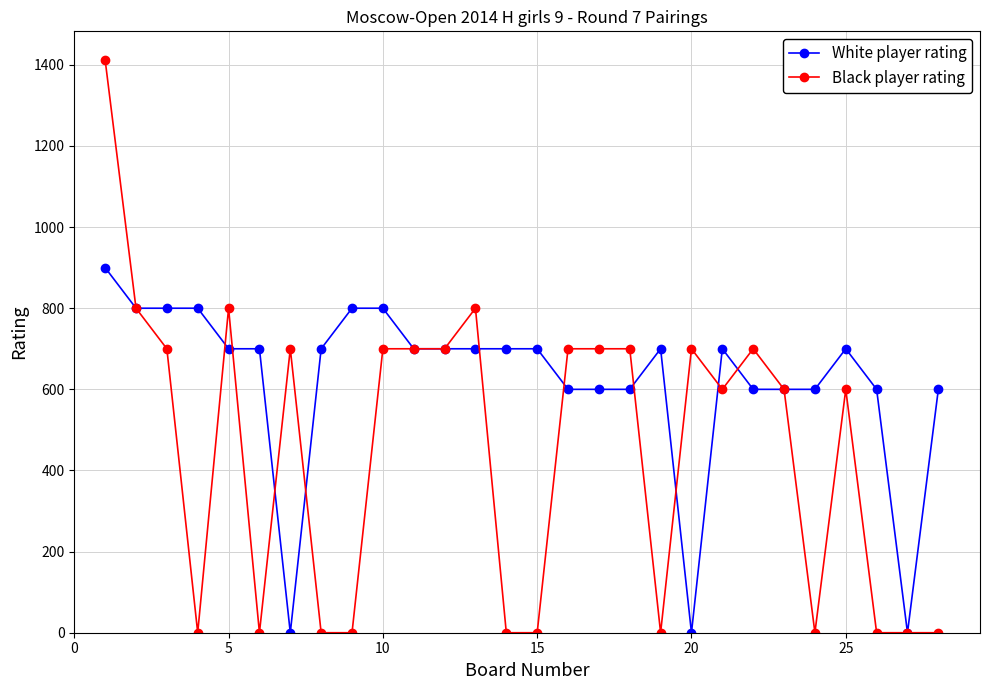

Rank the series by their average value, from highest to lowest.

White player rating, Black player rating